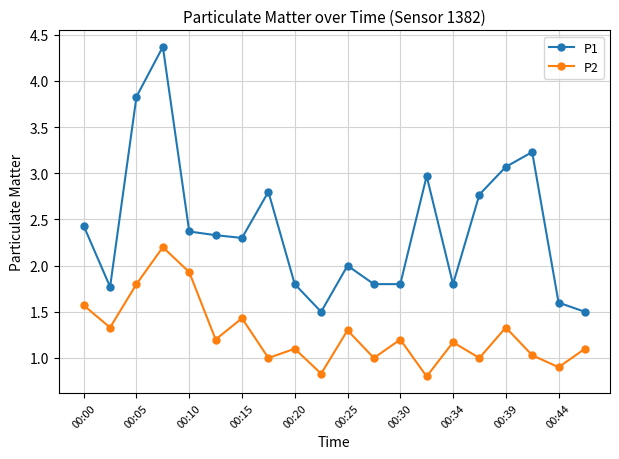

Which series has the largest range (max minus min)?

P1